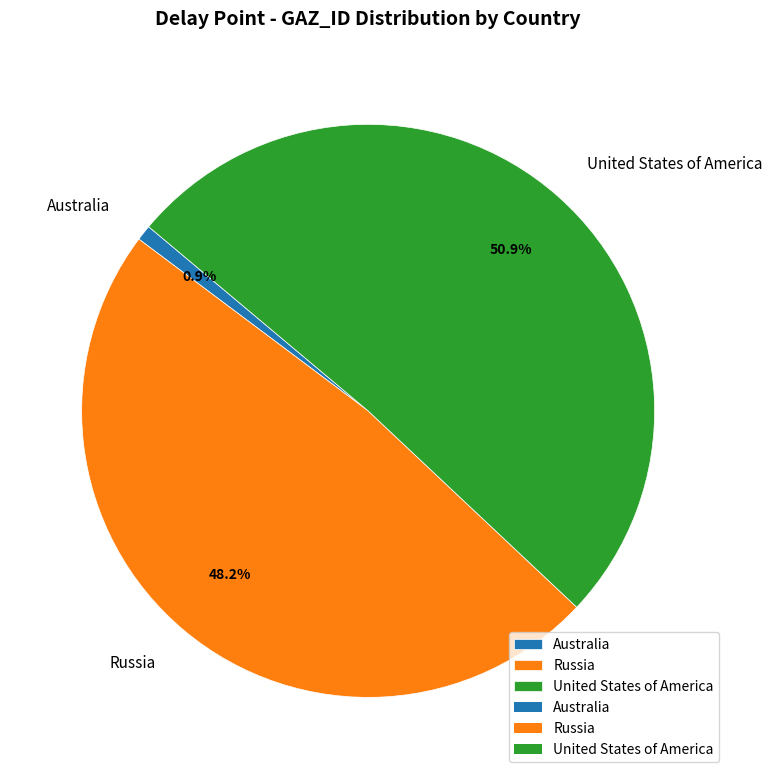

What is the largest slice in the pie chart?

United States of America